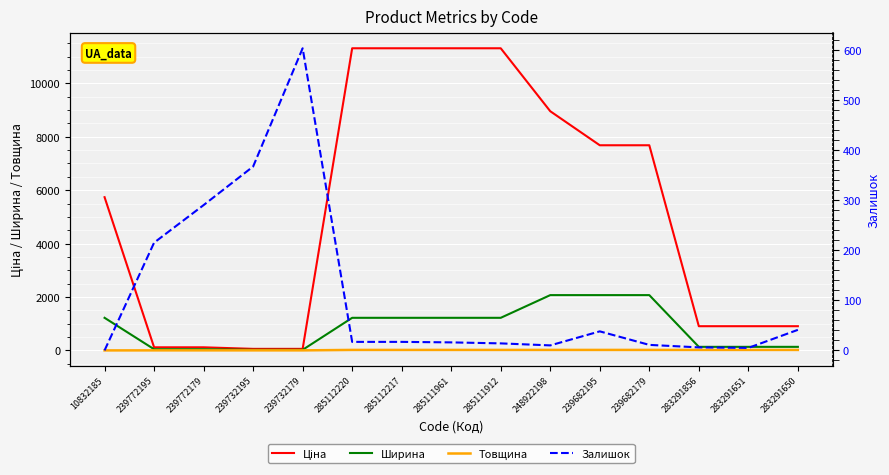

How many intersections are there between Ціна and Залишок?

2